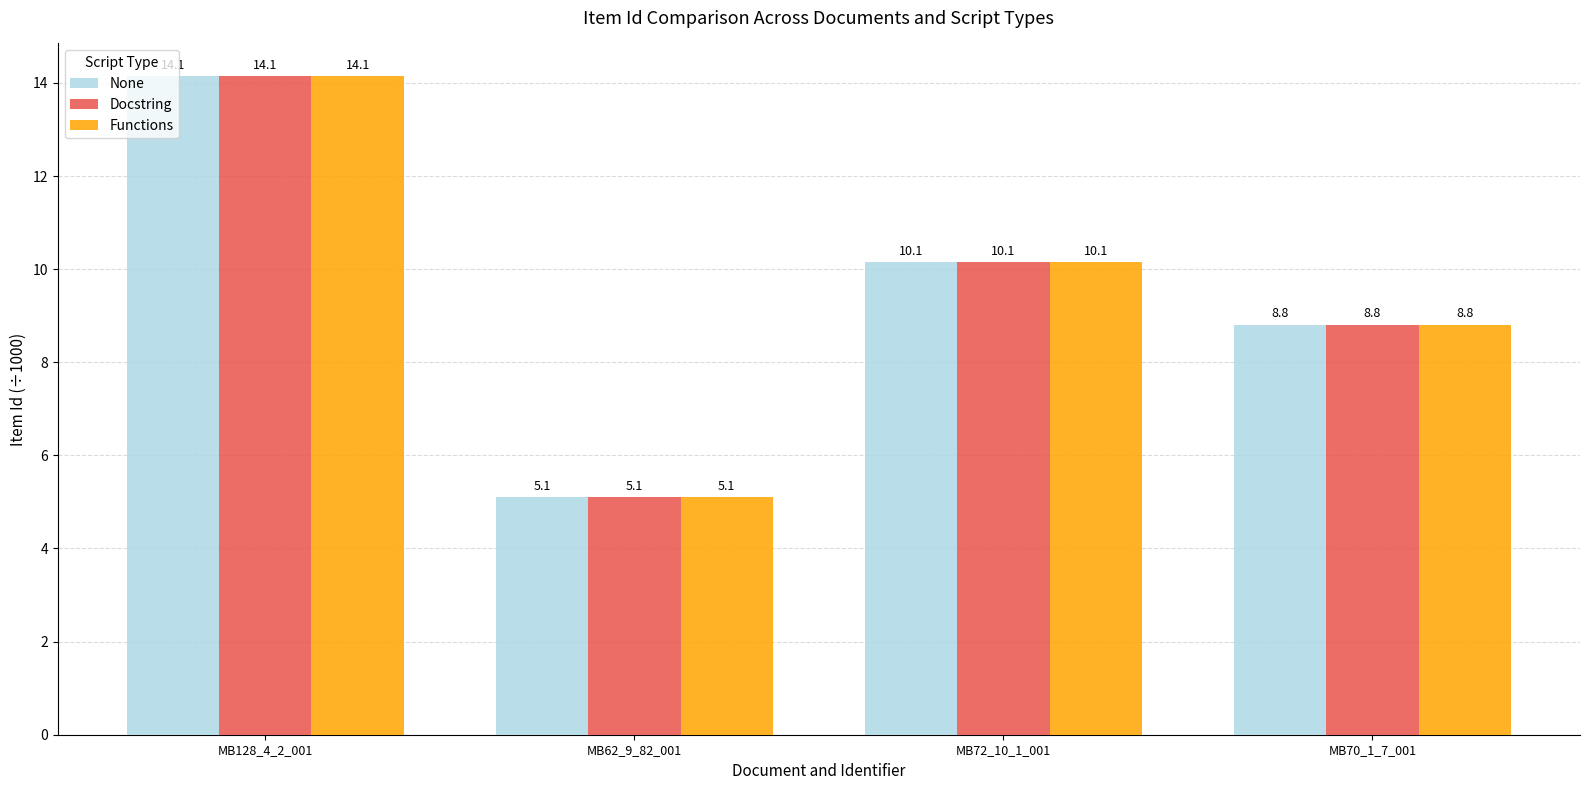

How many series are shown in this chart?

3